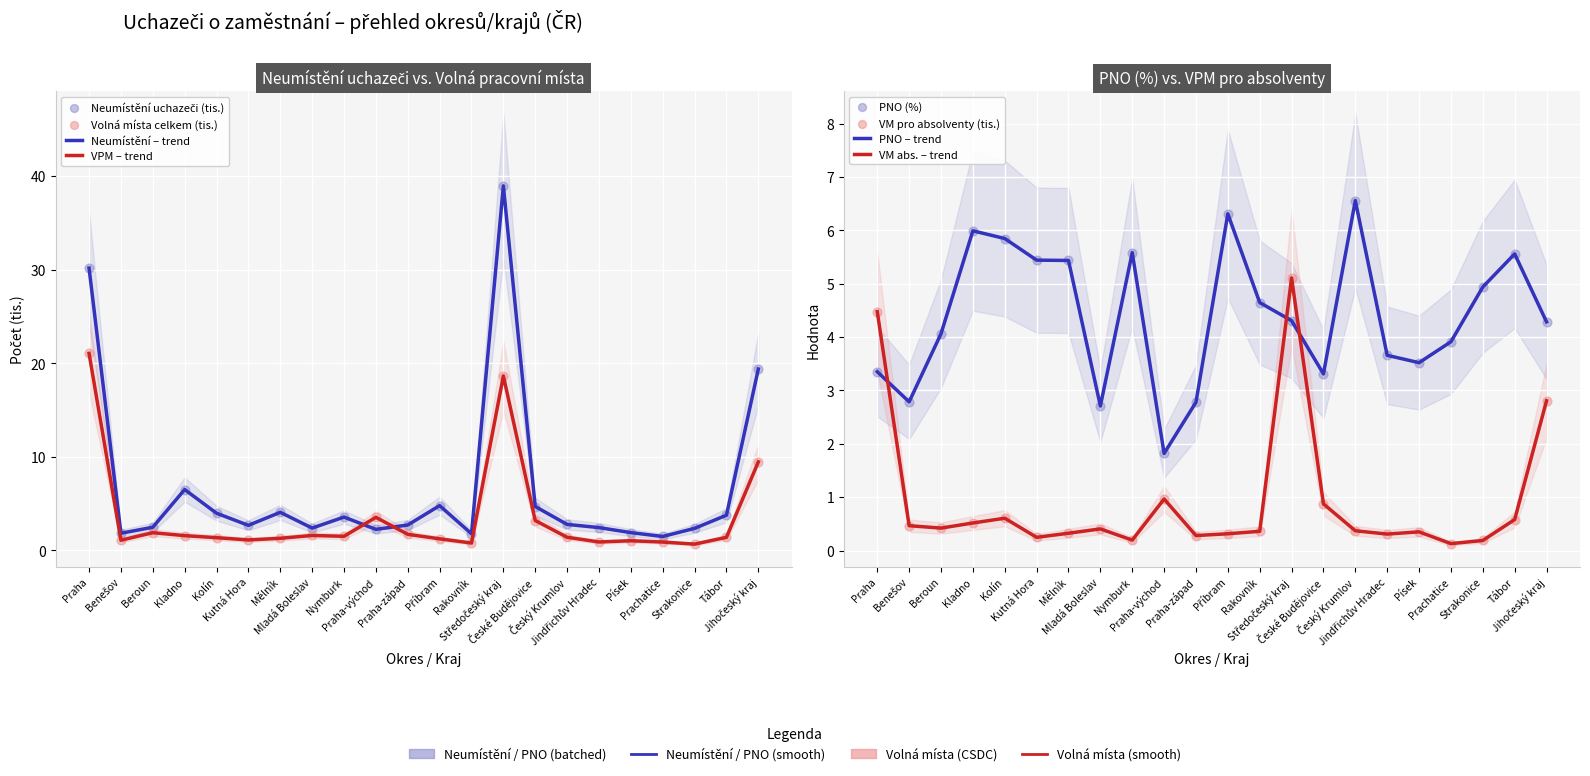

At how many categories does at least one series exceed 37?

1